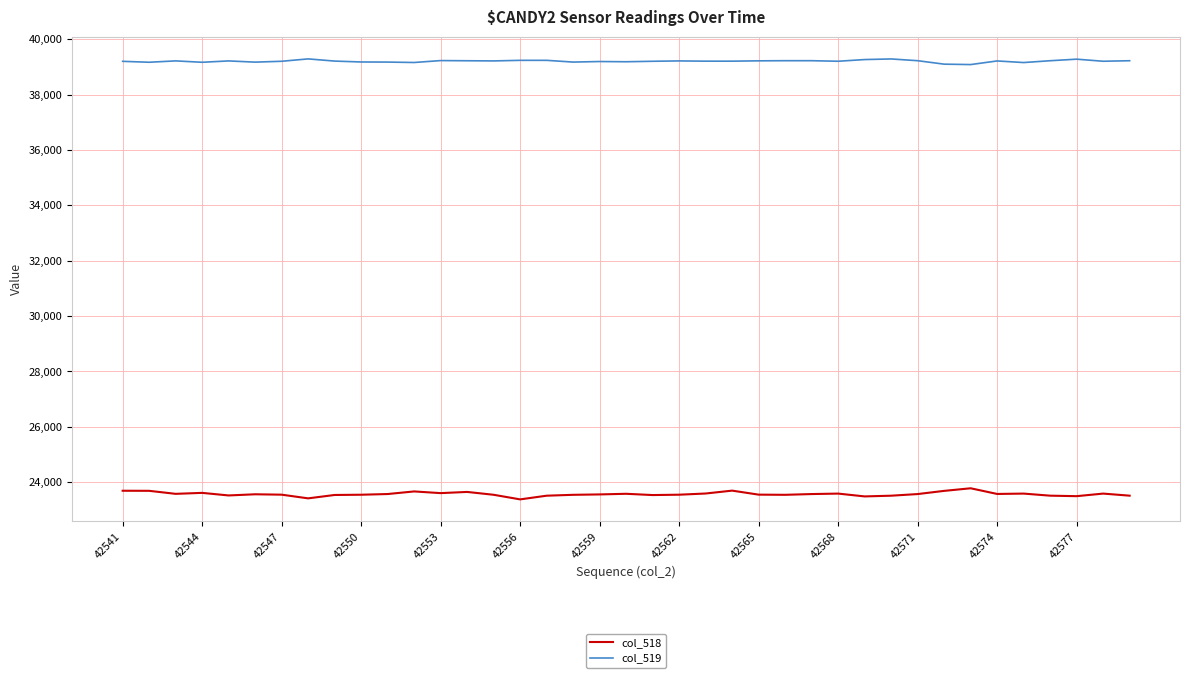

Rank the series by their average value, from lowest to highest.

col_518, col_519